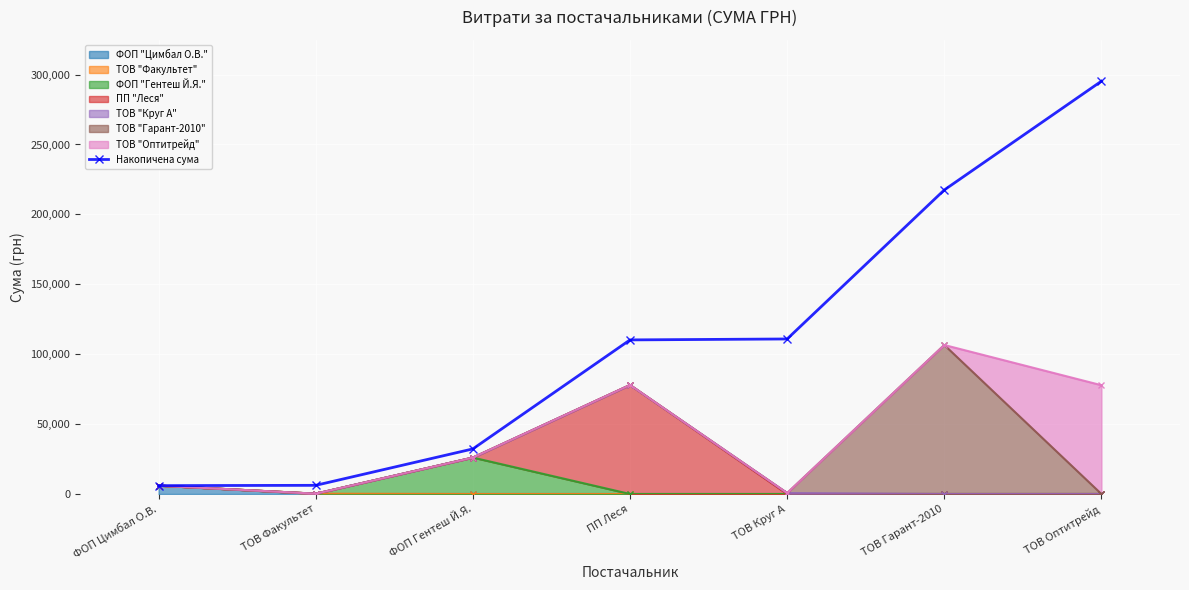

Which has a higher value, ТОВ Гарант-2010 or ТОВ Факультет?

ТОВ Гарант-2010